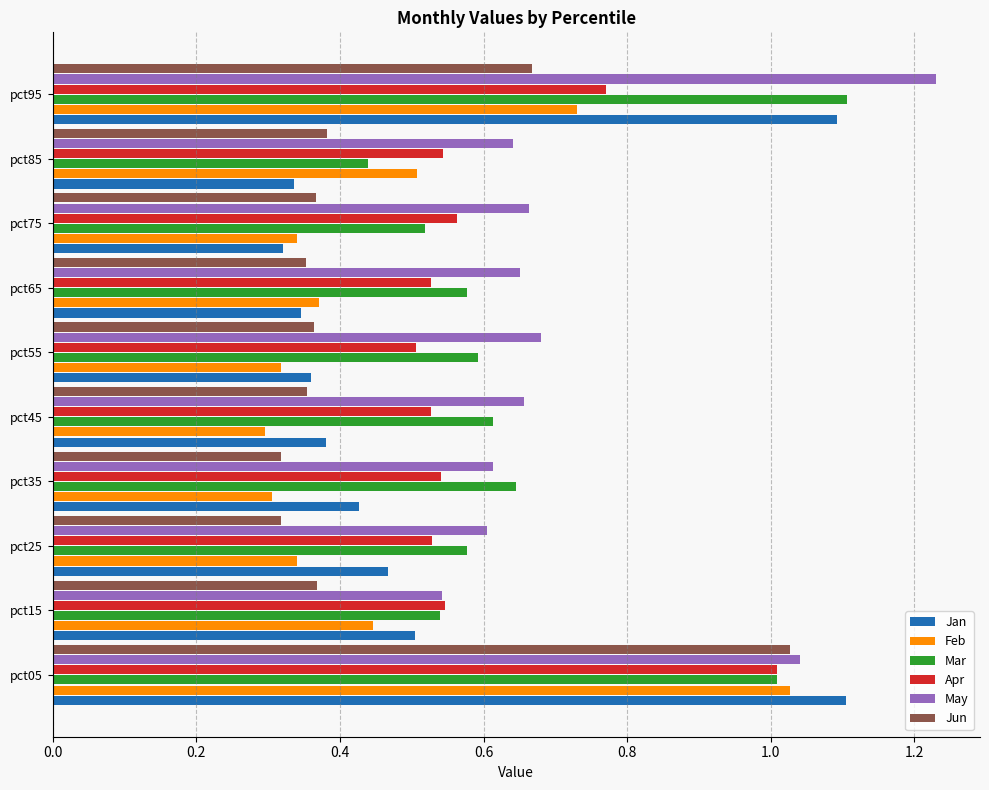

Which series has the largest total across all categories?

May